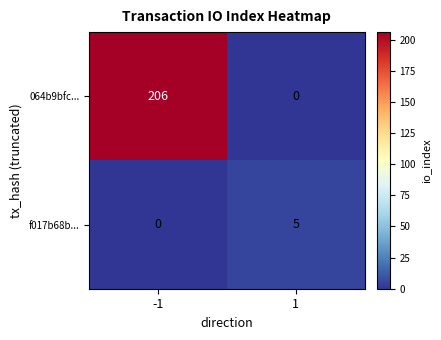

What is the difference between the f017b68b... values at -1 and 1?

5